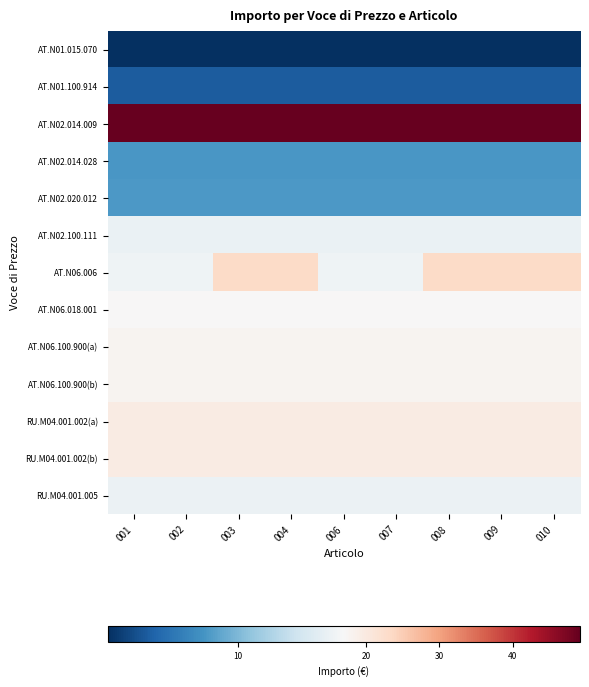

At 004, list the series in order from largest to smallest.

AT.N02.014.009, AT.N06.006, RU.M04.001.002(a), RU.M04.001.002(b), AT.N06.100.900(a), AT.N06.100.900(b), AT.N06.018.001, RU.M04.001.005, AT.N02.100.111, AT.N02.020.012, AT.N02.014.028, AT.N01.100.914, AT.N01.015.070